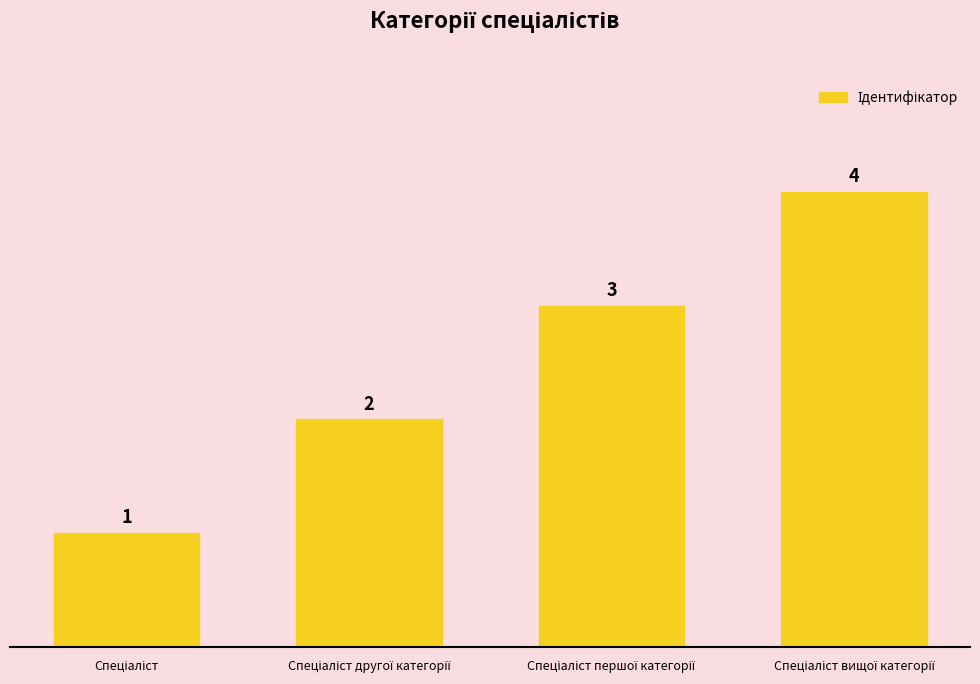

Count the number of data series in this chart.

1